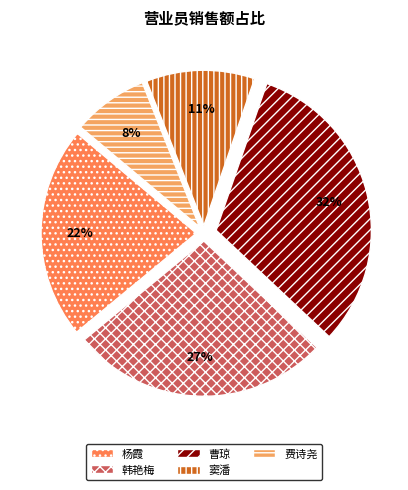

Is the sum of 窦潘 and 杨霞 greater than half?

No